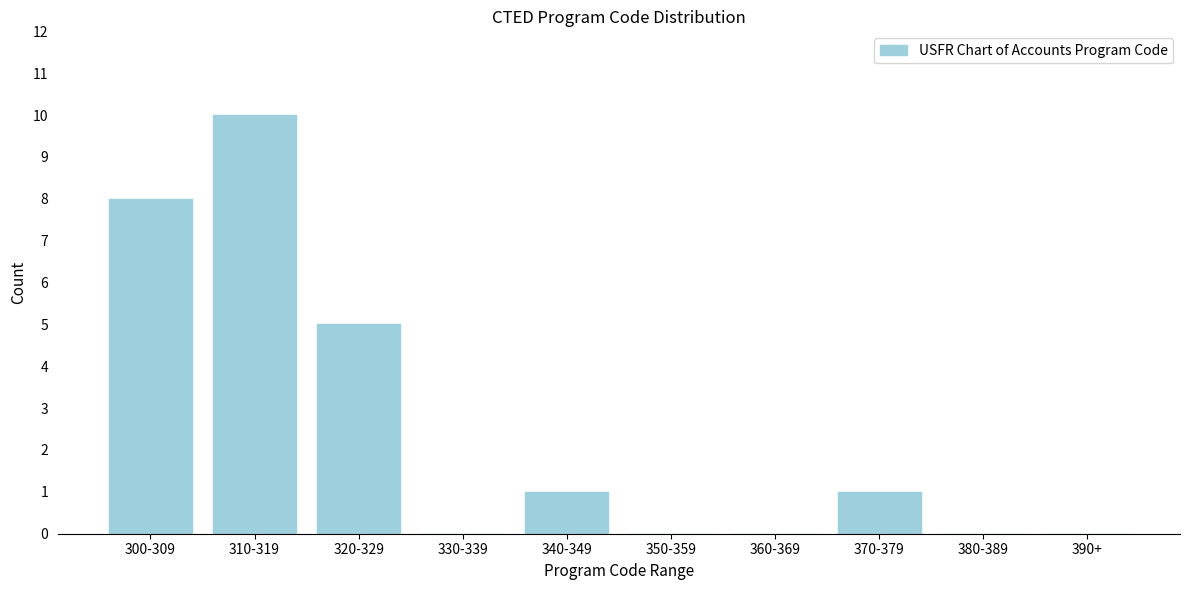

Reading left to right, list all the values displayed in this chart.

300-309=8	310-319=10	320-329=5	330-339=0	340-349=1	350-359=0	360-369=0	370-379=1	380-389=0	390+=0